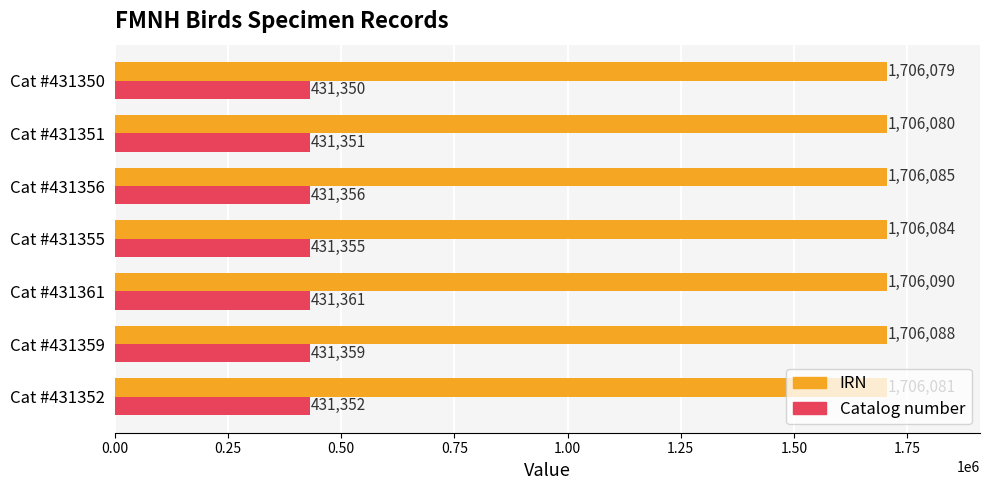

What is the highest value of the Catalog number series?

431361